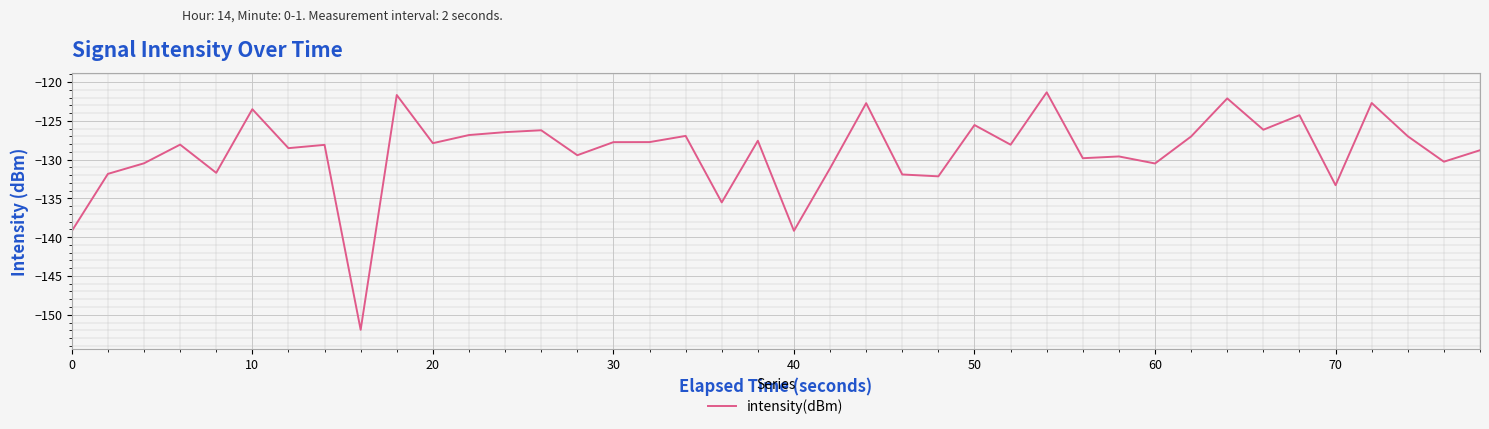

What is the greatest value displayed?

-121.3